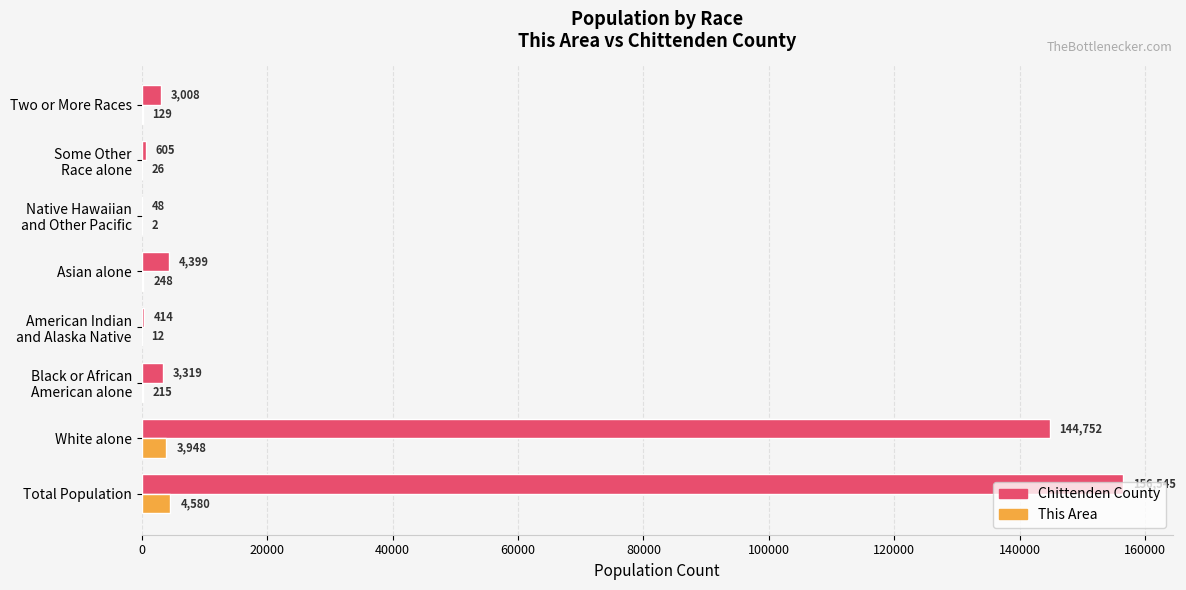

What is the sum of all This Area values?

9160